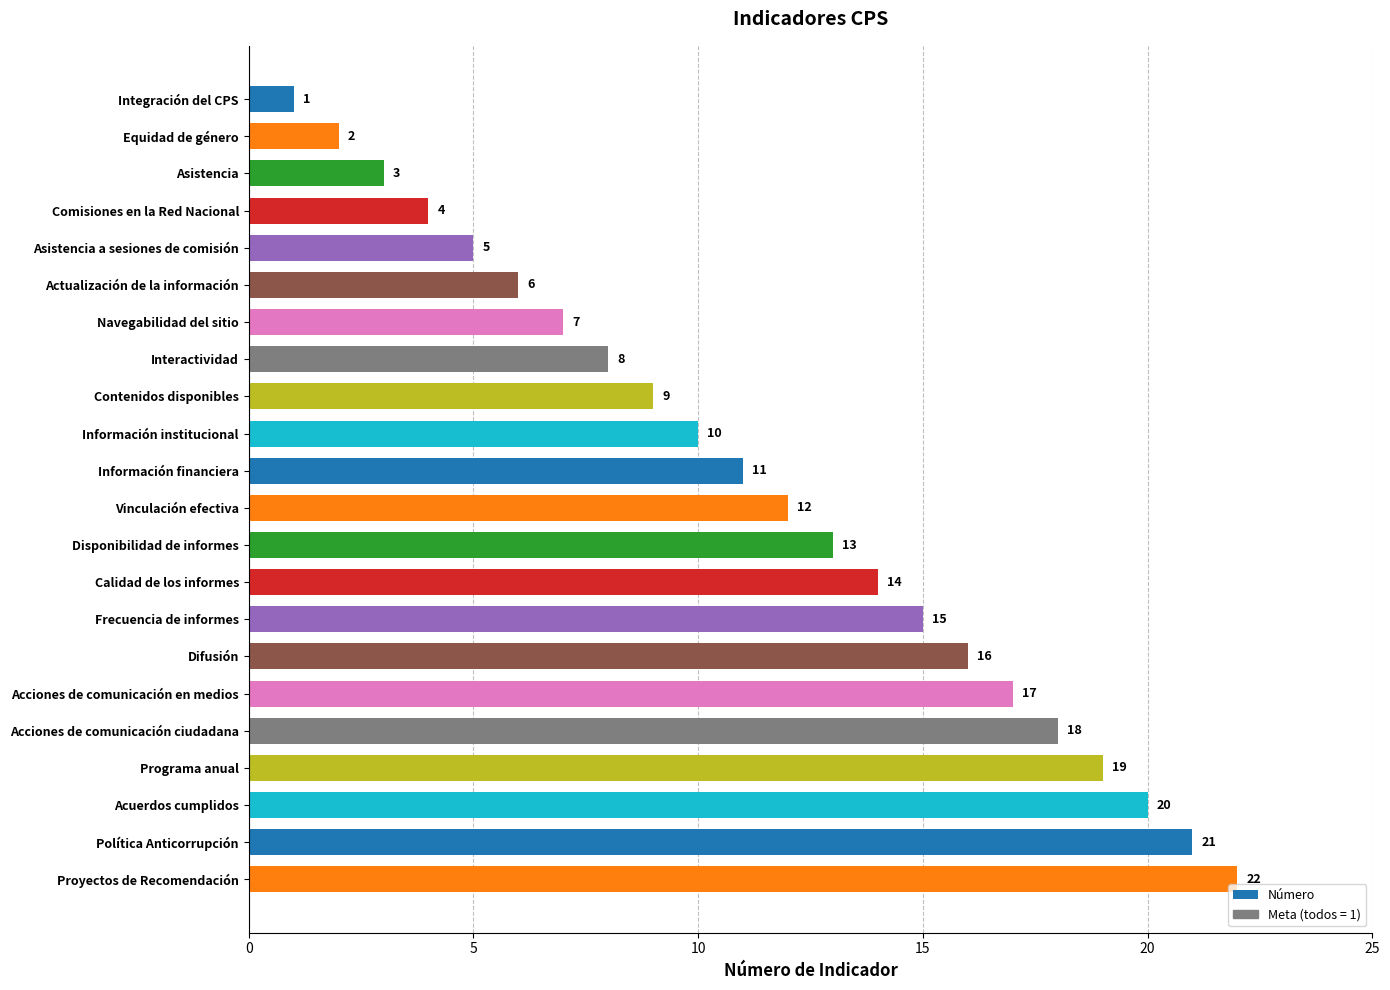

What is the change in value from Actualización de la información to Vinculación efectiva?

+6